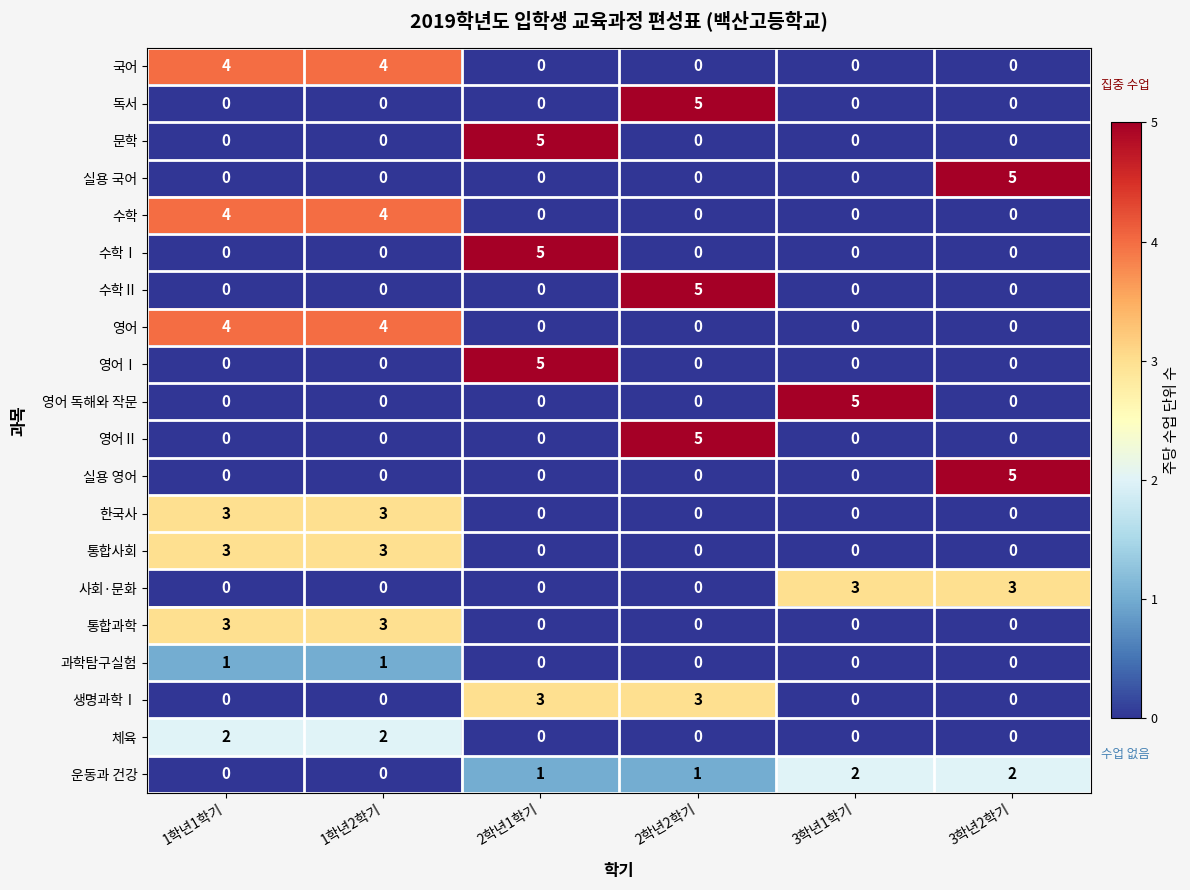

What is the difference between the highest and lowest values at 2학년2학기?

5